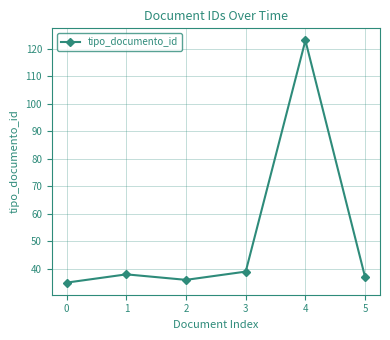

True or false: there are more than 0 points higher than both neighbors.

True